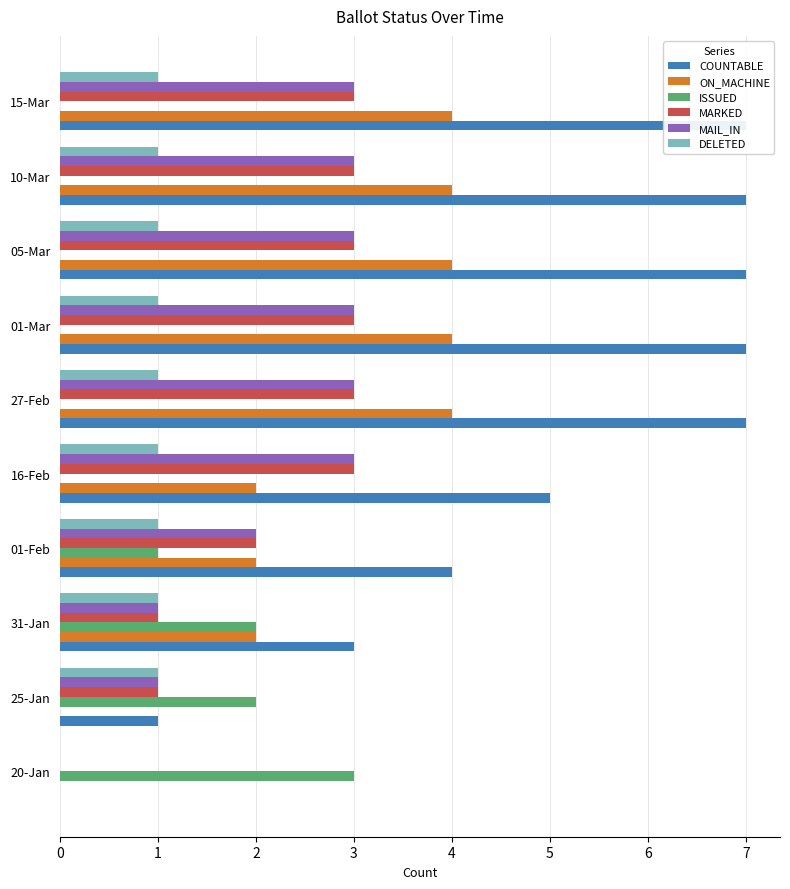

How many bars are there in total?

60